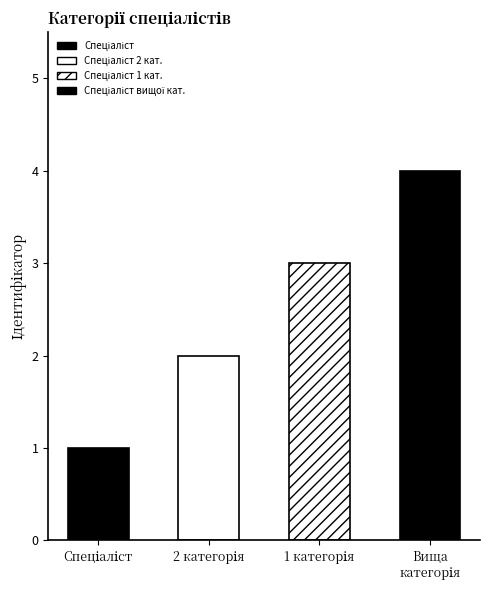

List the labels in order of value, smallest first.

Спеціаліст, Спеціаліст другої категорії, Спеціаліст першої категорії, Спеціаліст вищої категорії